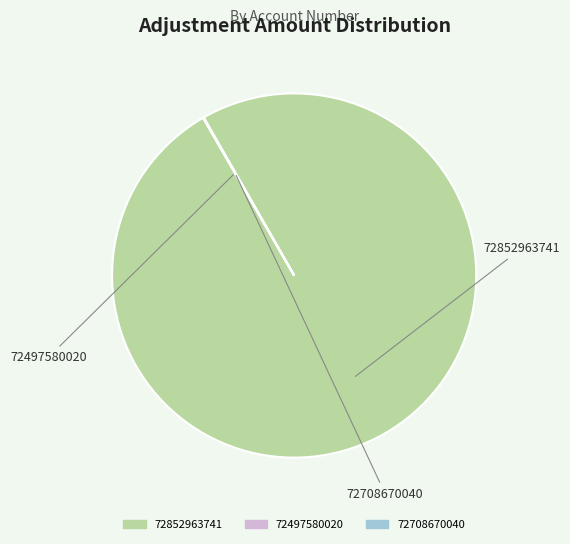

Does any single category account for the majority?

Yes